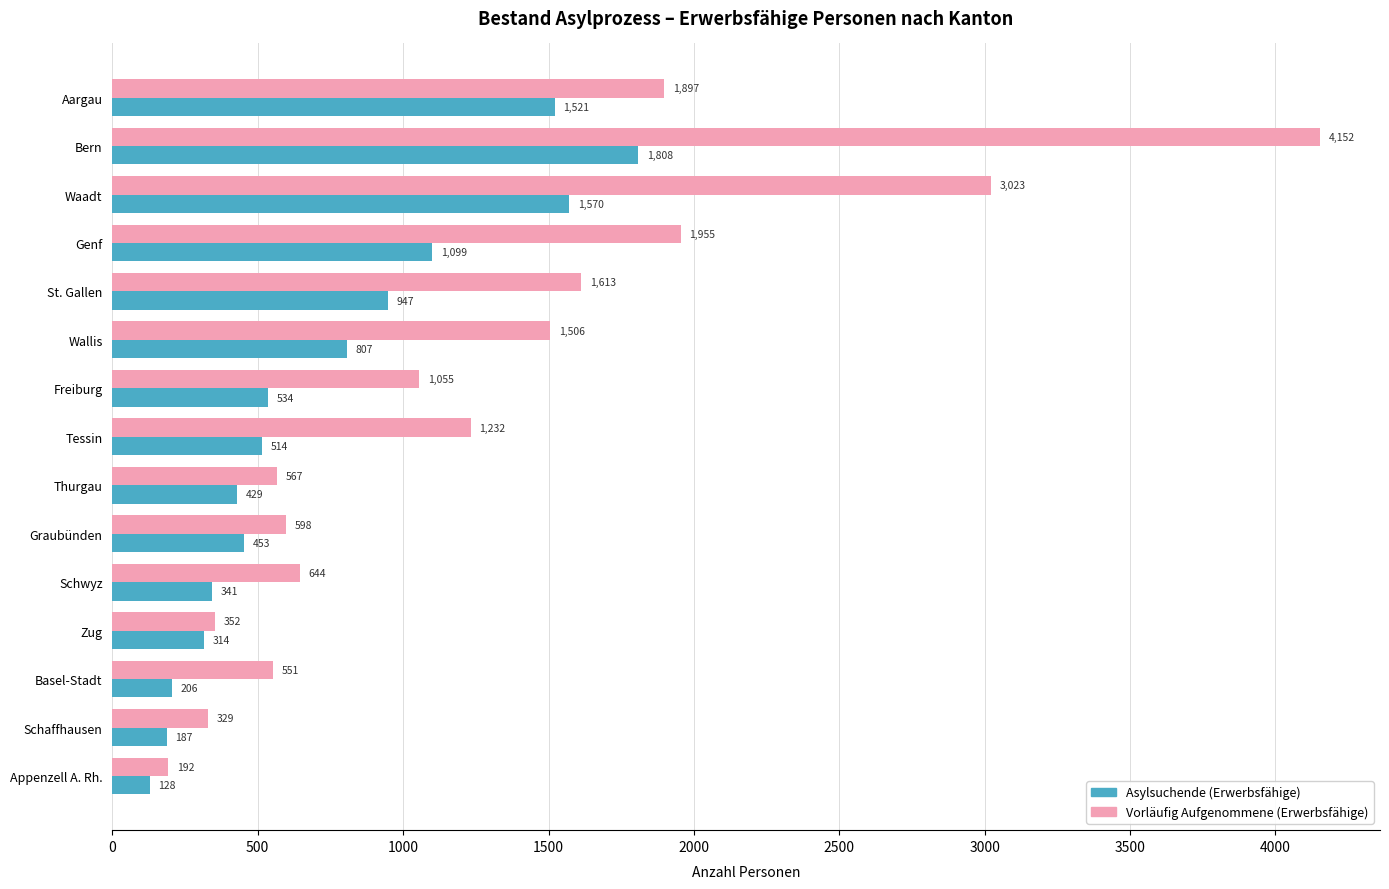

List the labels in order of Asylsuchende (Erwerbsfähige) value, largest first.

Bern, Waadt, Aargau, Genf, St. Gallen, Wallis, Freiburg, Tessin, Graubünden, Thurgau, Schwyz, Zug, Basel-Stadt, Schaffhausen, Appenzell A. Rh.